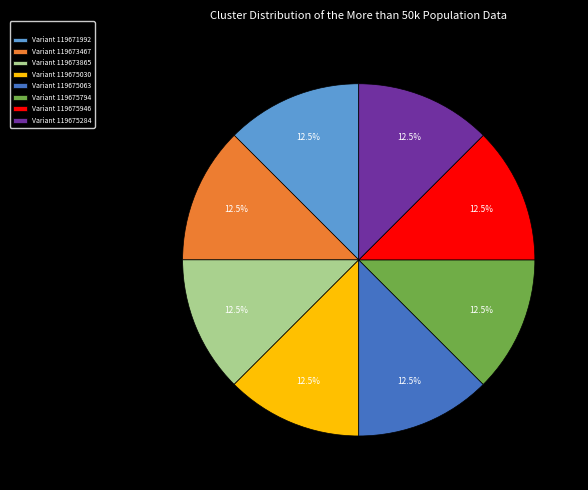

What is the ratio of the value at Variant 119675794 to the value at Variant 119675063?

1.0